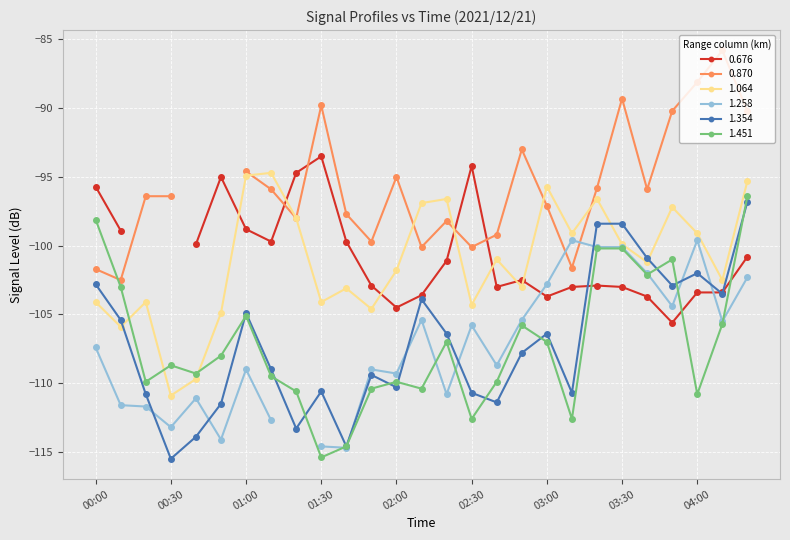

At how many categories does at least one series exceed -113?

27